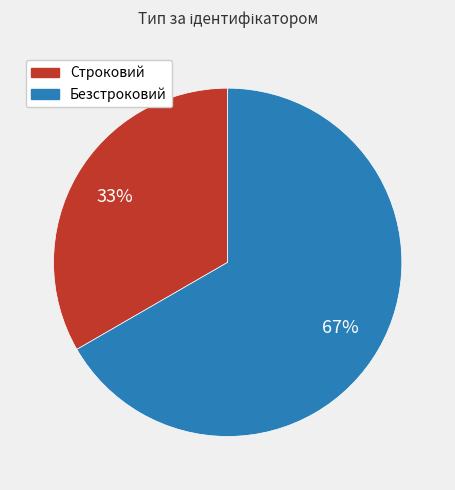

How many slices are in this pie chart?

2